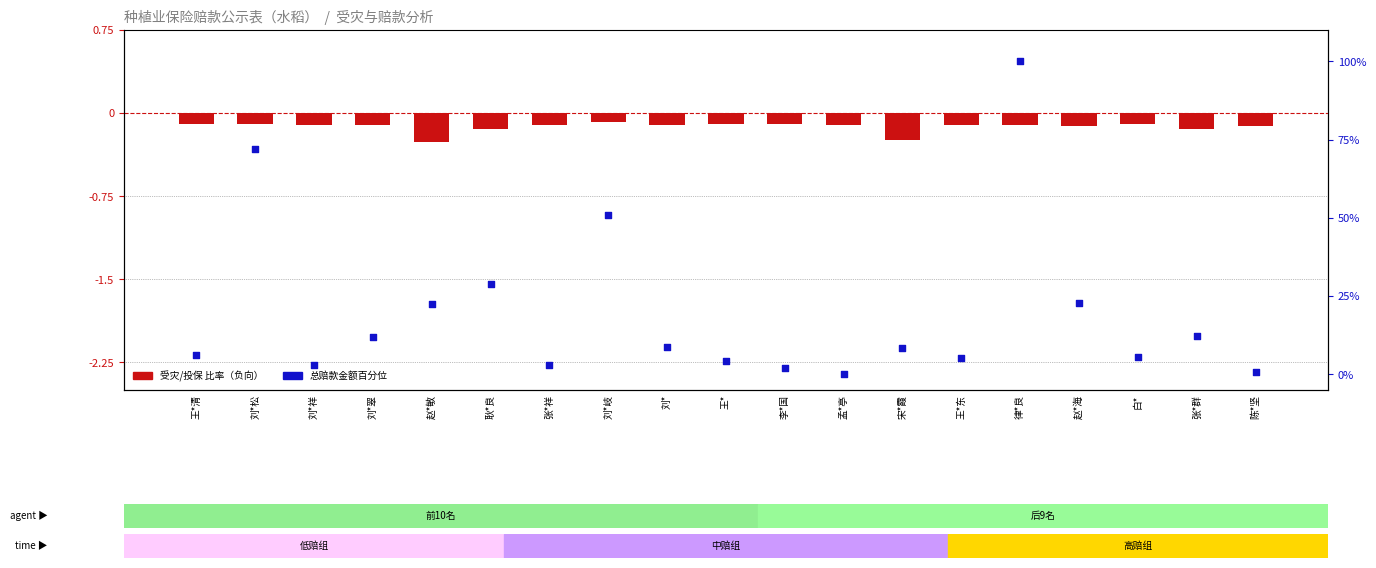

At which category is the sum across all series the highest?

律*良